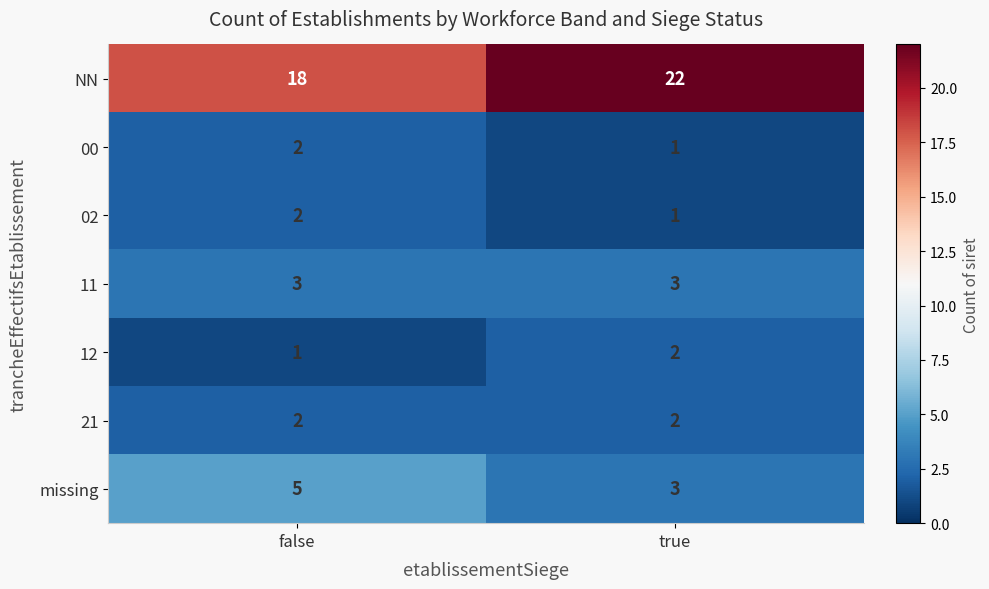

At which label does missing reach its minimum?

true